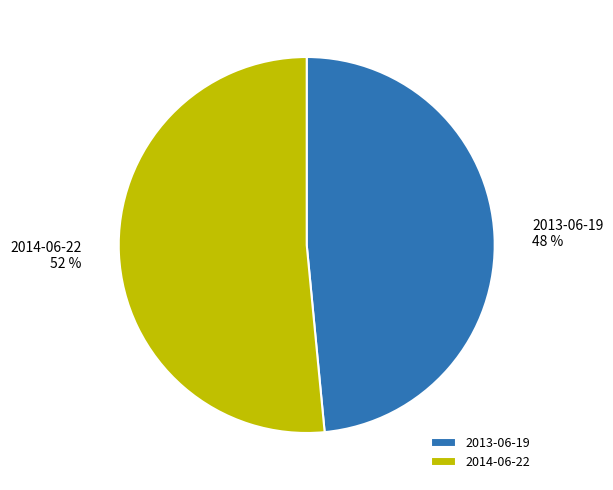

Is the sum of 2013-06-19 and 2014-06-22 greater than half?

Yes